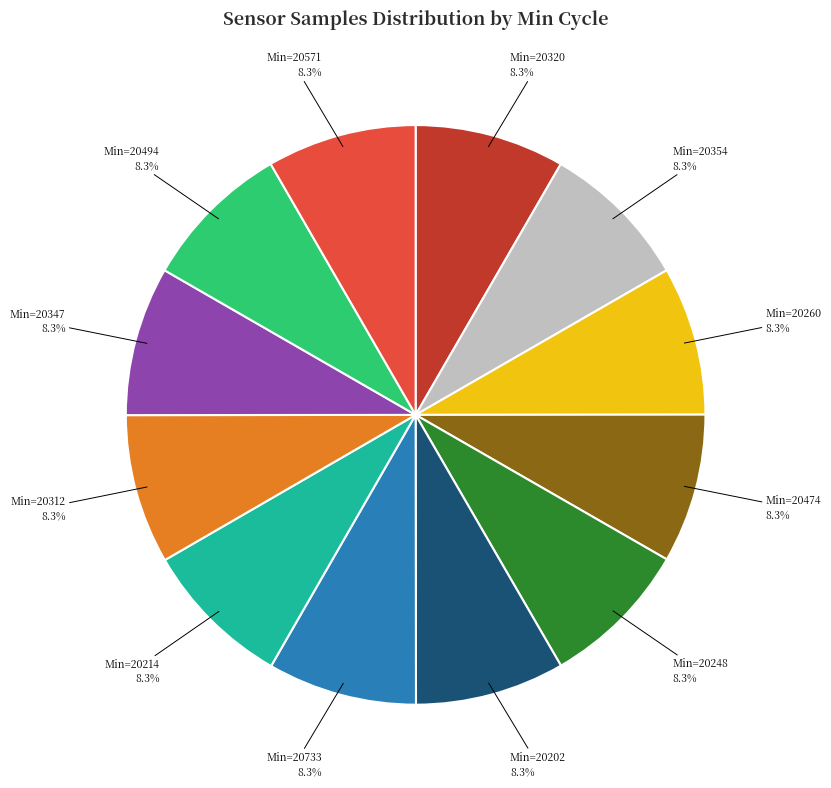

What portion of the pie excludes Min=20571?

91.7%